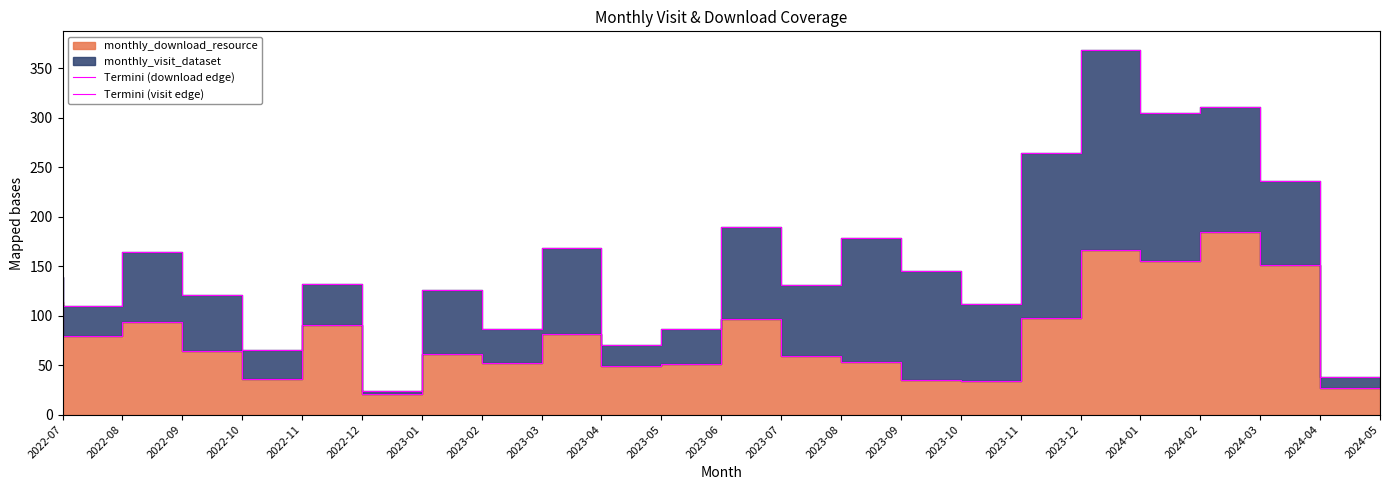

What is the value of the Termini (download edge) point at the 19th from the left?

166